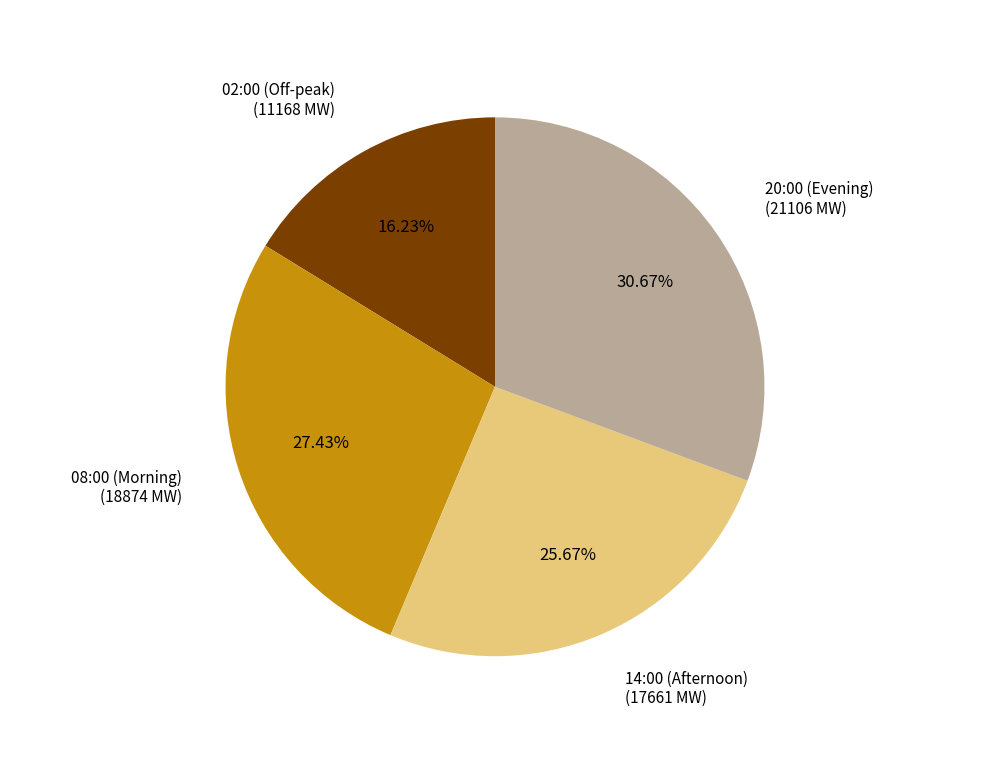

Does 02:00 (Off-peak) represent more than half of the total?

No